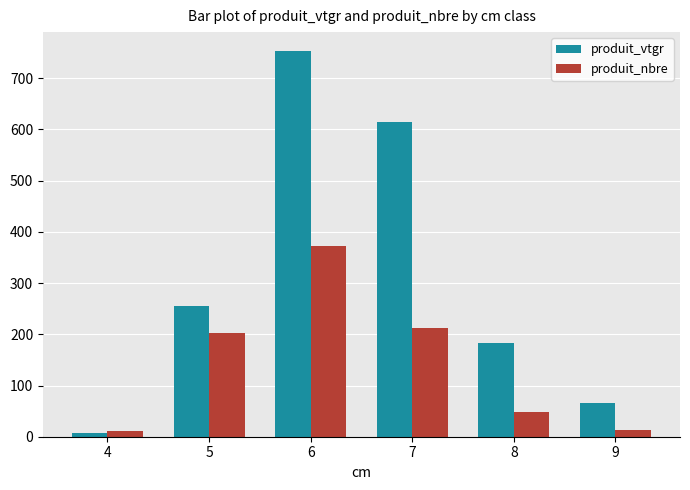

What is the sum of all produit_vtgr values?

1881.5